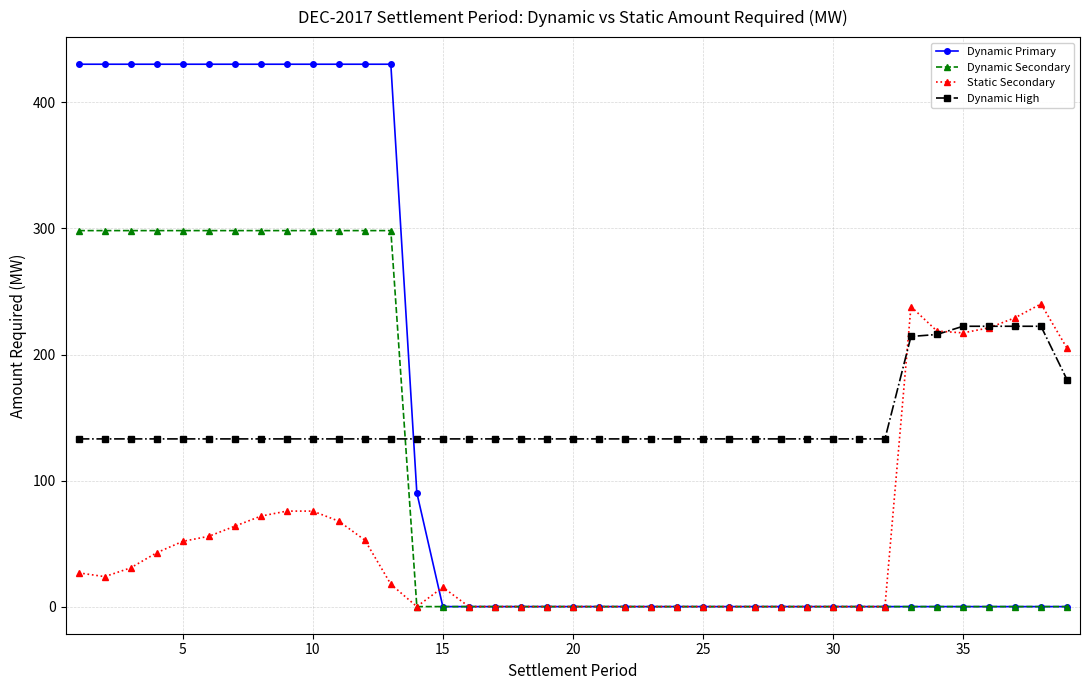

What is the maximum value shown in the chart?

430.3